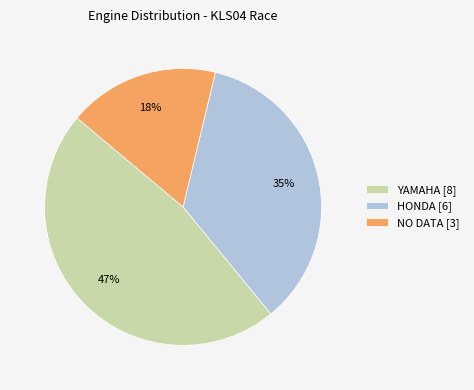

Approximately how many times larger is the value at YAMAHA compared to HONDA?

1.3